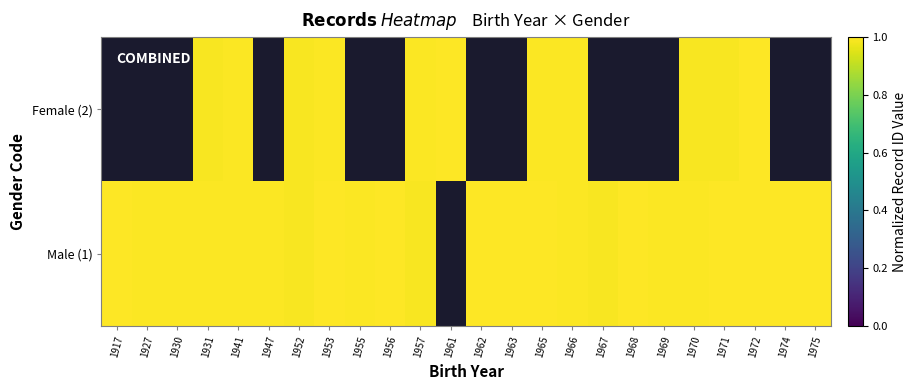

Count the number of data series in this chart.

2